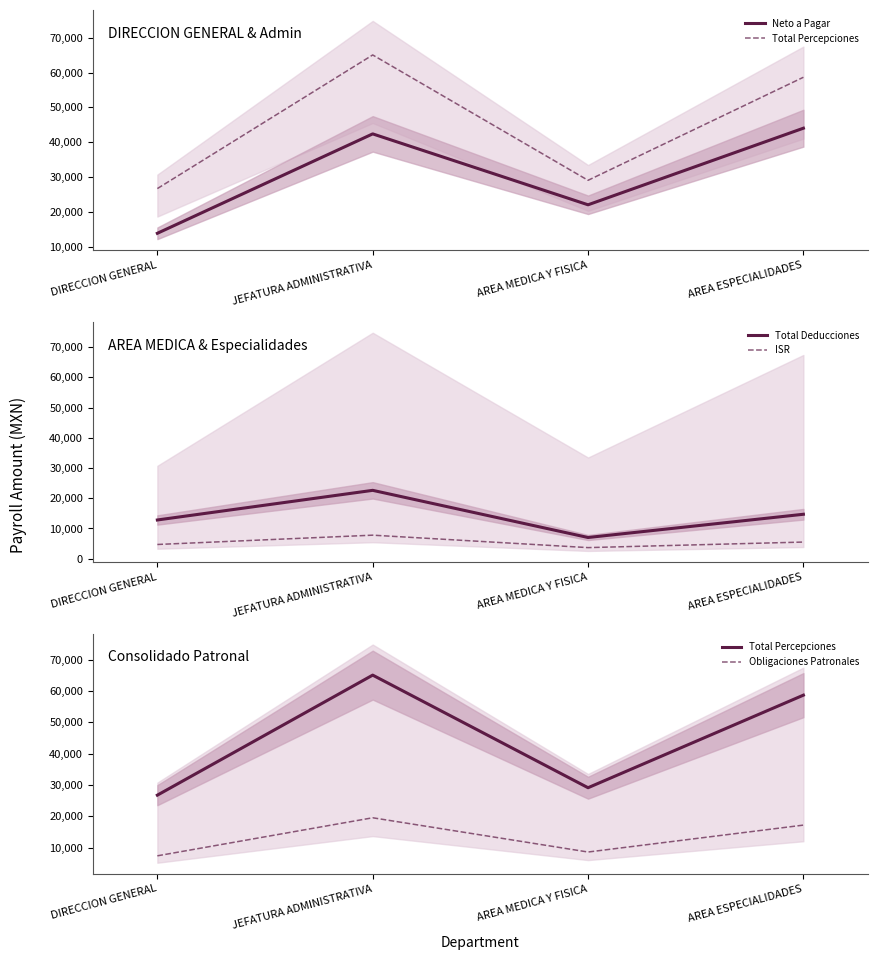

Reading left to right, extract all data points from this chart.

Neto a Pagar: 13922.0	42419.0	22092.6	44048.0
Total Percepciones: 26737.2	65045.7	29109.5	58650.0
Total Deducciones: 12815.2	22626.7	7016.9	14707.0
ISR: 4704.5	7786.7	3667.9	5504.8
Obligaciones Patronales: 7377.6	19520.5	8589.2	17177.2